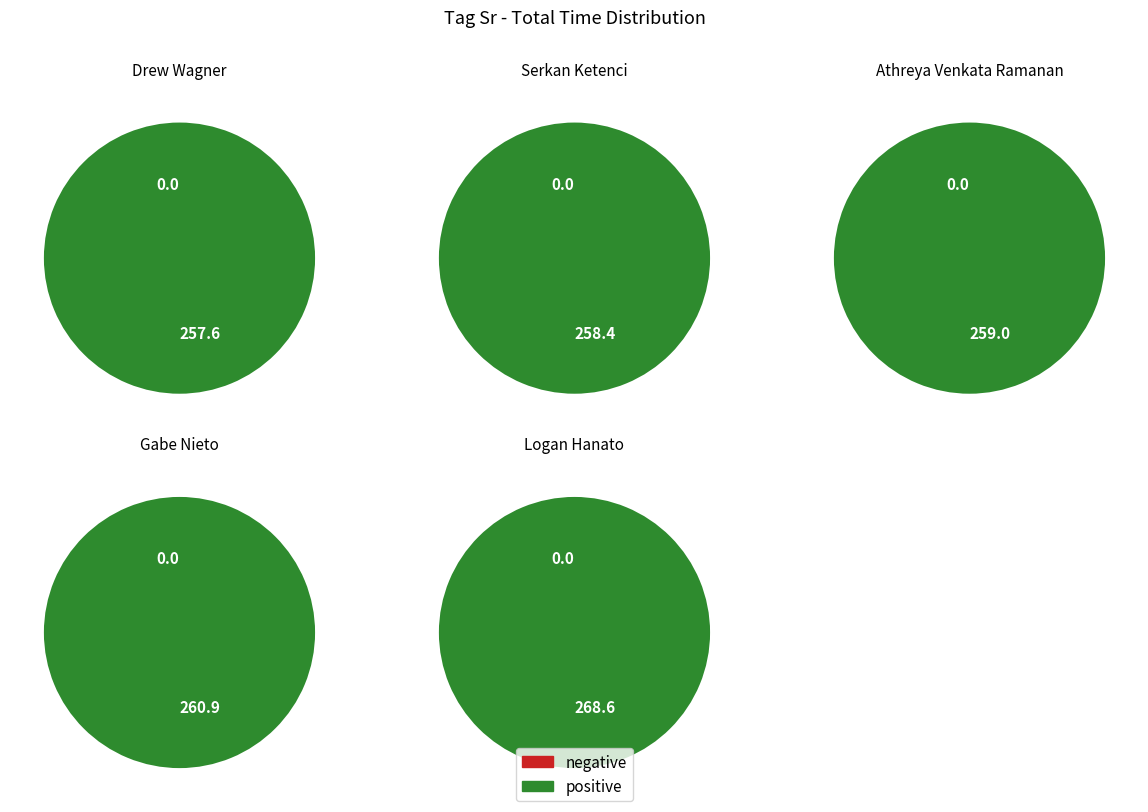

The Serkan Ketenci slice represents 32% of the pie. True or false?

False